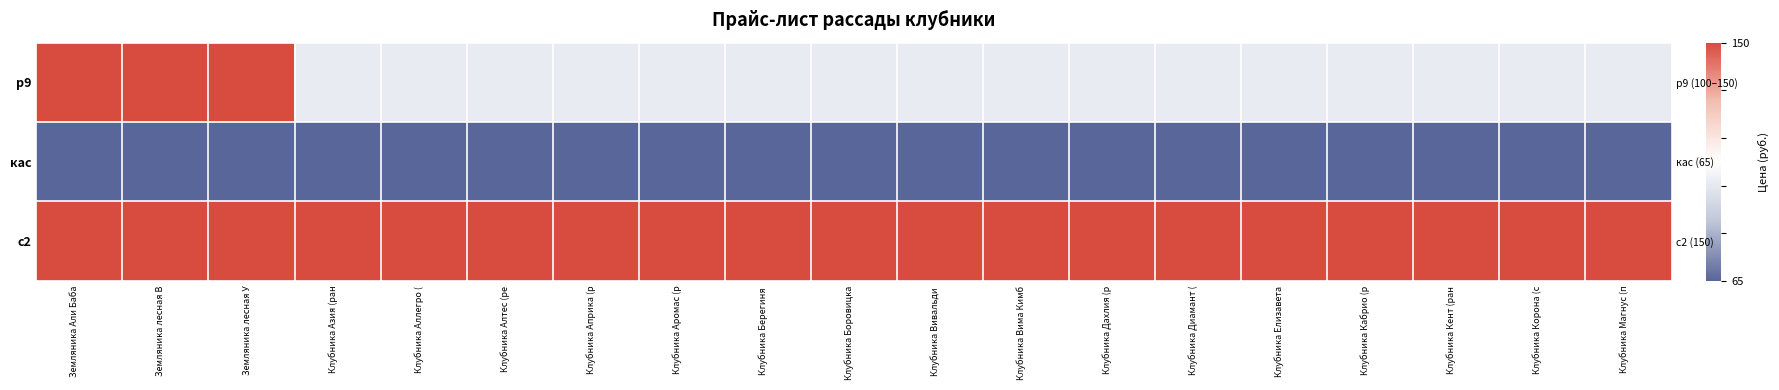

Rank the categories by р9 value from highest to lowest.

Земляника Али Баба, Земляника лесная В, Земляника лесная У, Клубника Азия (ран, Клубника Аллегро (, Клубника Алтес (ре, Клубника Априка (р, Клубника Аромас (р, Клубника Берегиня, Клубника Боровицка, Клубника Вивальди, Клубника Вима Кимб, Клубника Дахлия (р, Клубника Диамант (, Клубника Елизавета, Клубника Кабрио (р, Клубника Кент (ран, Клубника Корона (с, Клубника Магнус (п